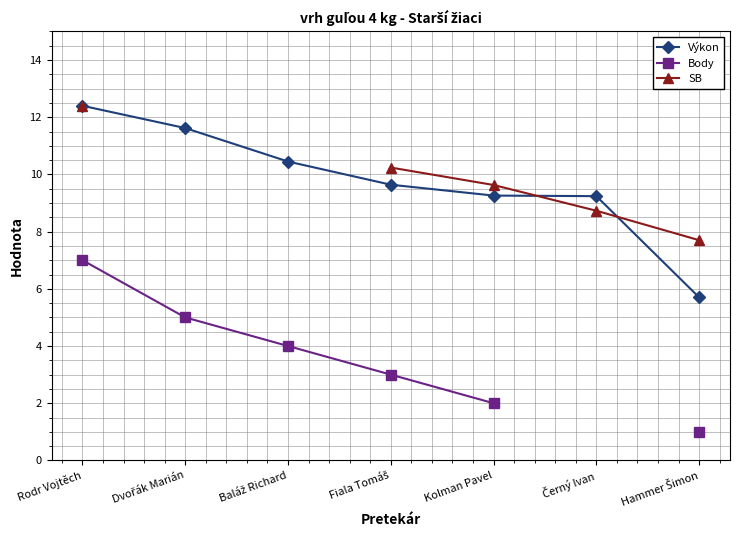

What is the sum of all Výkon values?

68.3